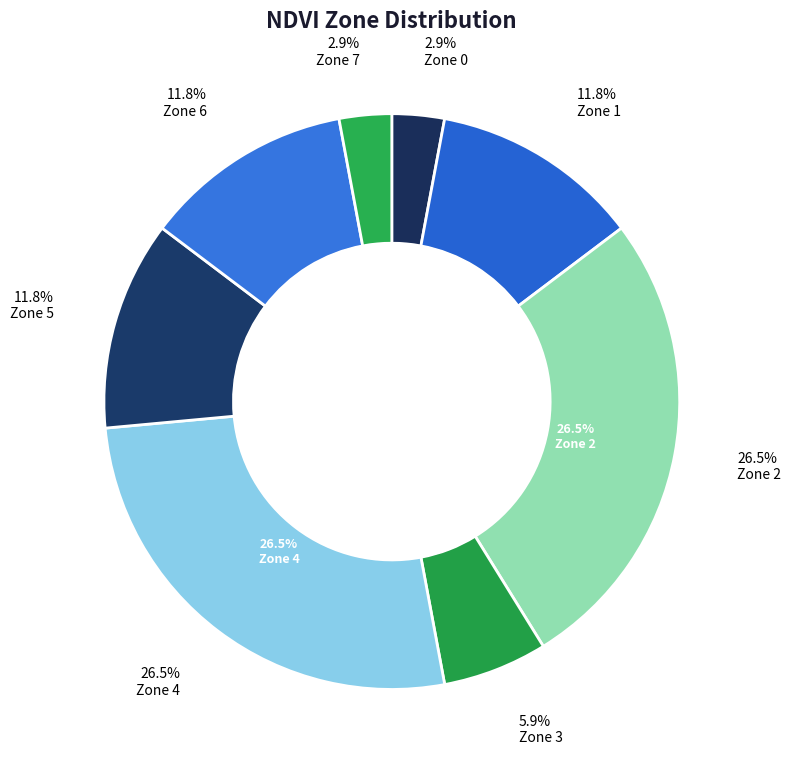

What percentage is the Zone 2 slice, to the nearest percent?

26%